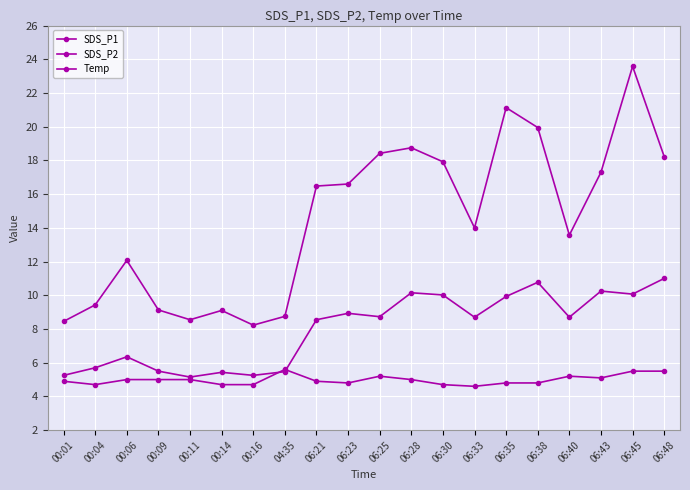

How many values in the SDS_P1 series are below 16?

10